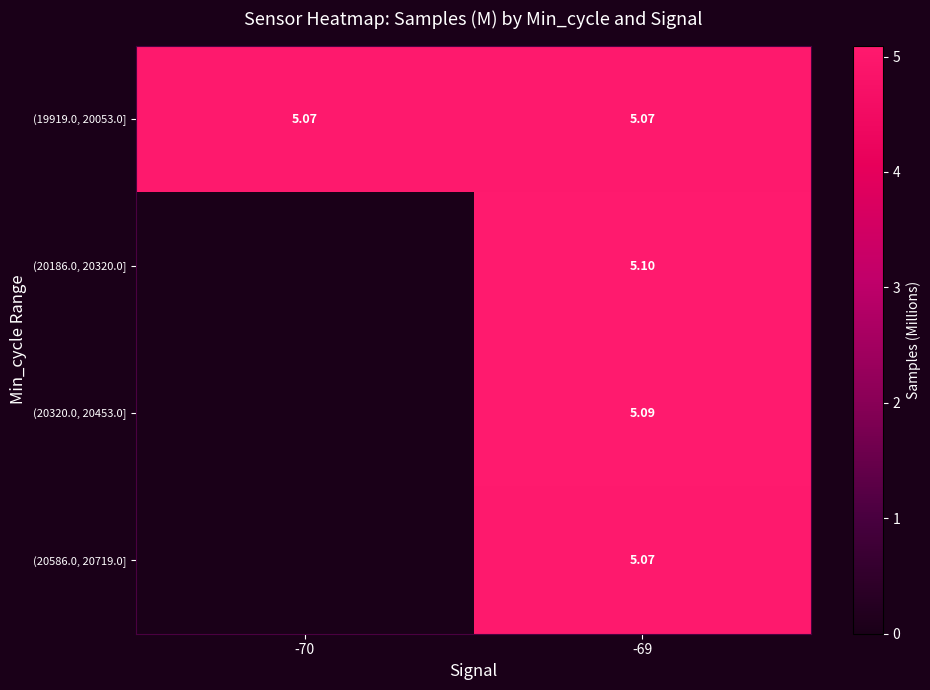

Is the value of (20186.0, 20320.0] at -69 greater than the value of (20586.0, 20719.0] at -69?

Yes